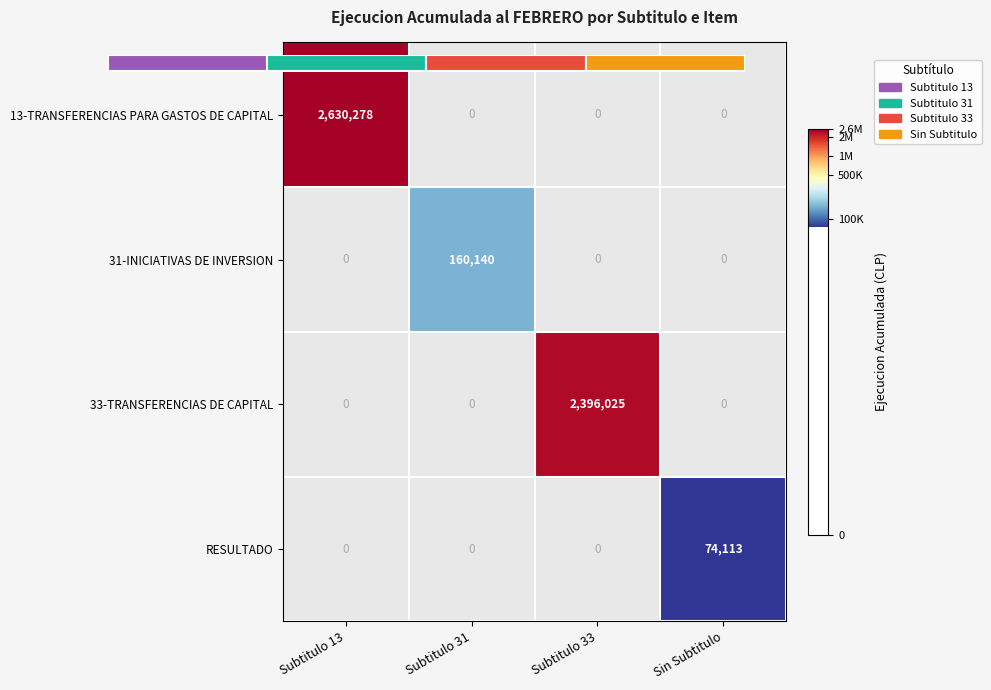

List the labels in order of 13-TRANSFERENCIAS PARA GASTOS DE CAPITAL value, largest first.

Subtitulo 13, Subtitulo 31, Subtitulo 33, Sin Subtitulo